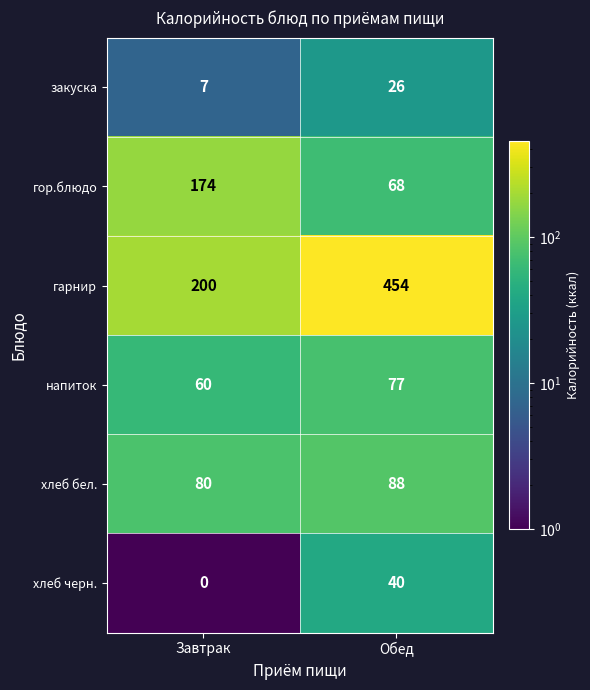

How many values in the напиток series are below 77?

1